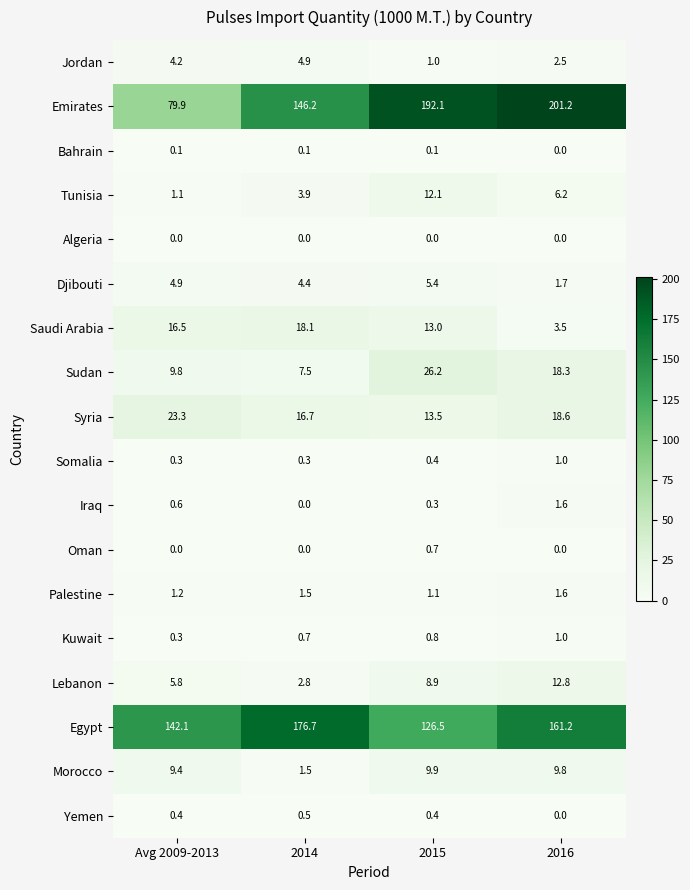

At how many categories does at least one series exceed 137?

4